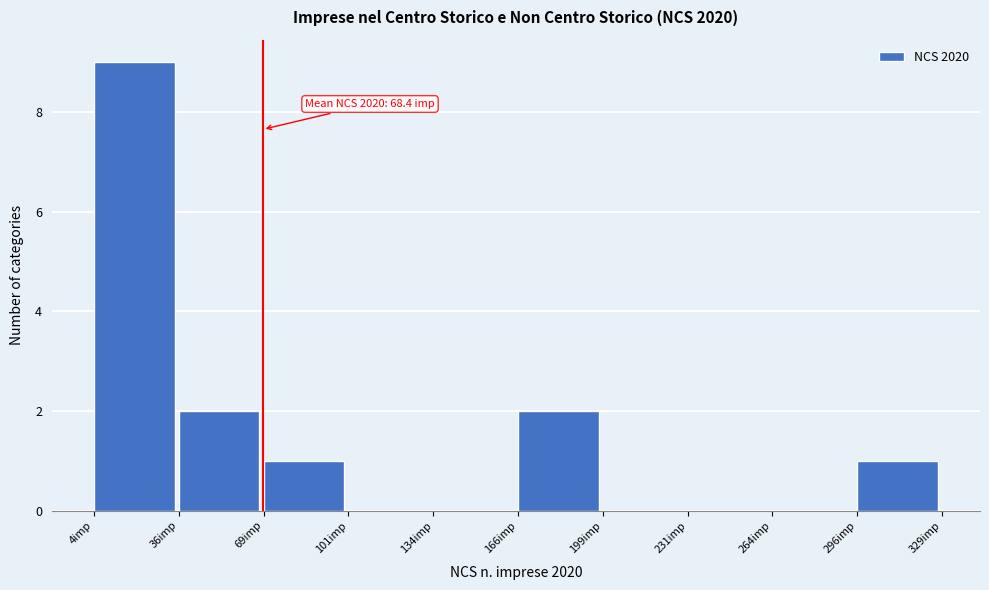

Which range on the x-axis has the tallest bar?

5 to 35